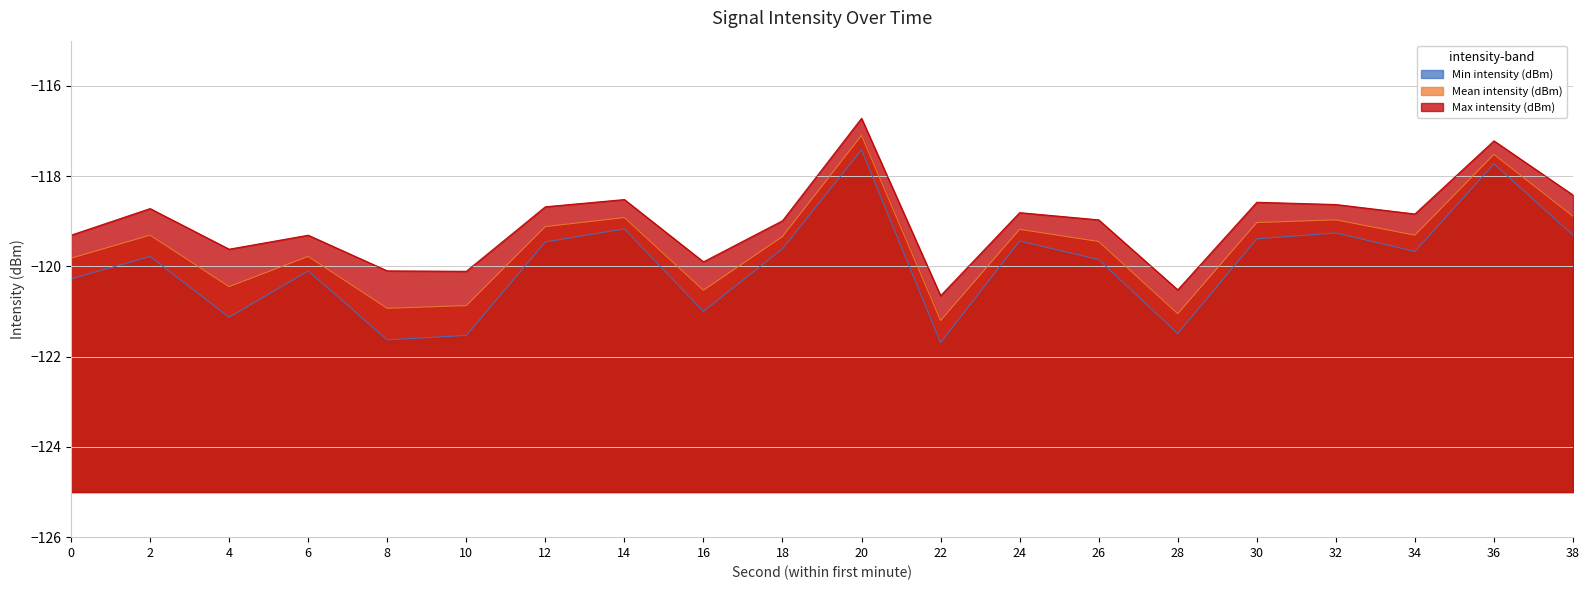

What are all the series names shown in the legend?

Min intensity (dBm), Mean intensity (dBm), Max intensity (dBm)